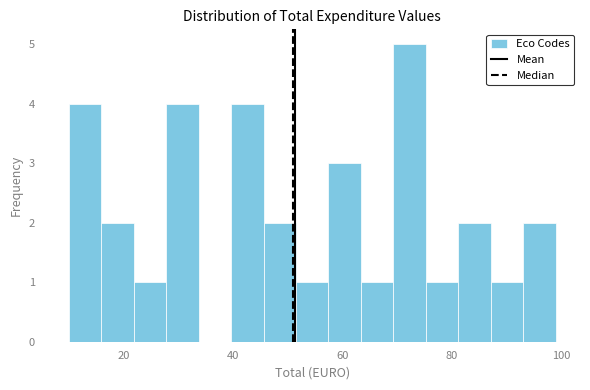

Around what value on the x-axis is the tallest bar? Give the approximate position of its centre, as read against the axis.

72